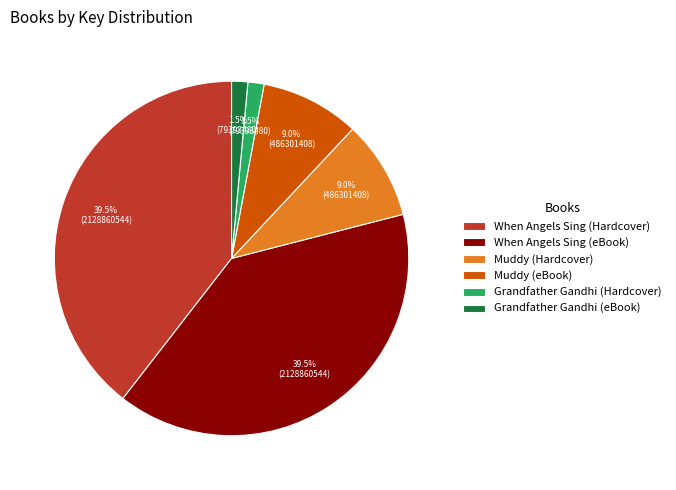

The When Angels Sing (eBook) slice represents 51% of the pie. True or false?

False